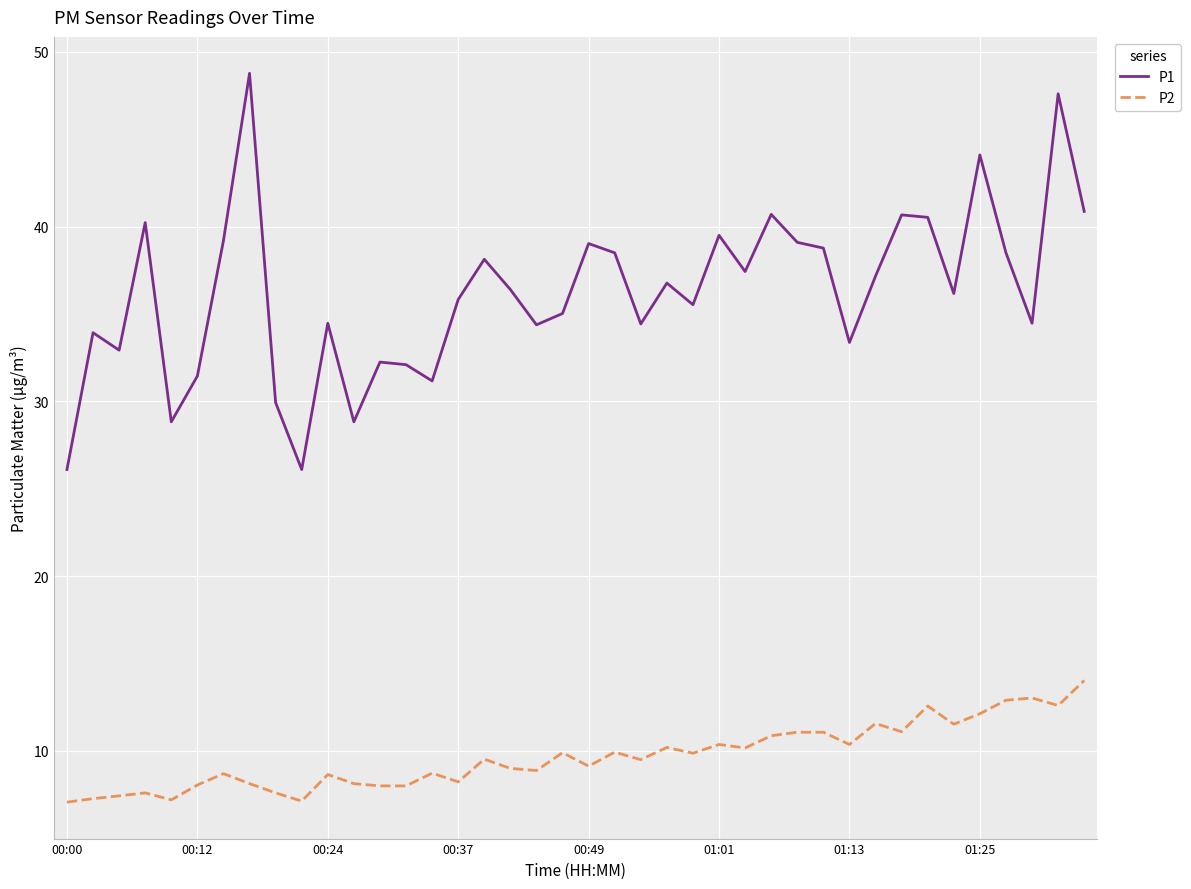

What is the greatest value displayed?

48.8